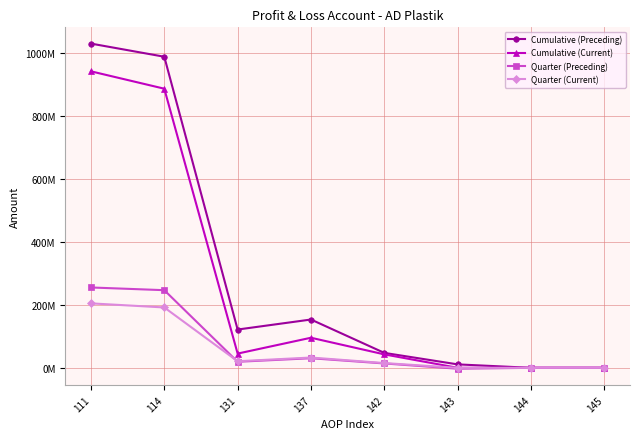

What are all the series names shown in the legend?

Cumulative (Preceding), Cumulative (Current), Quarter (Preceding), Quarter (Current)